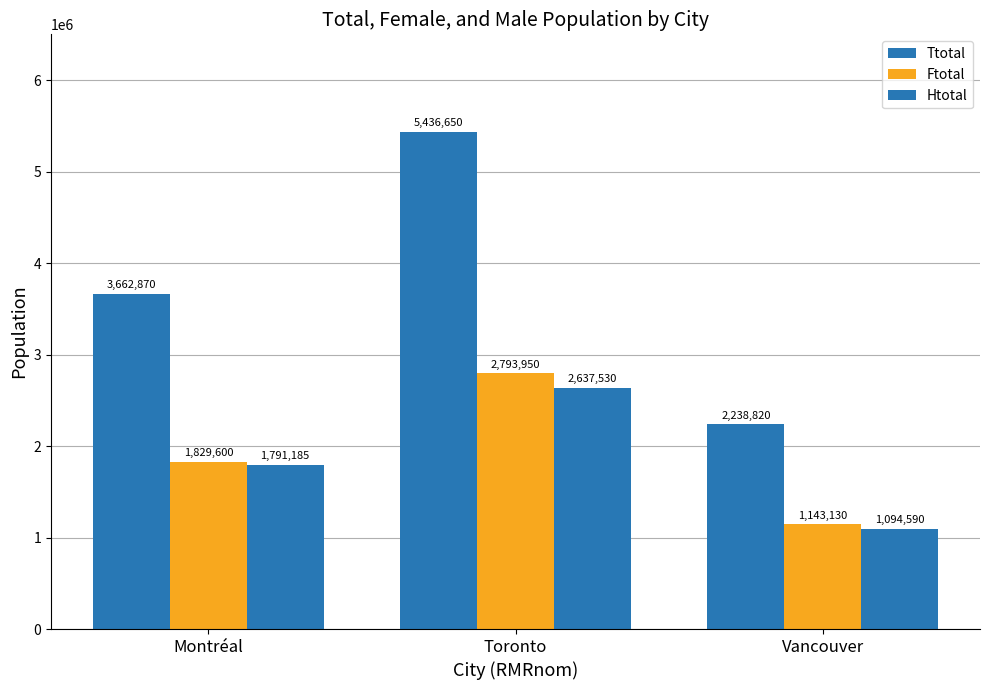

What is the difference between the maximum and minimum values in the Htotal series?

1542940